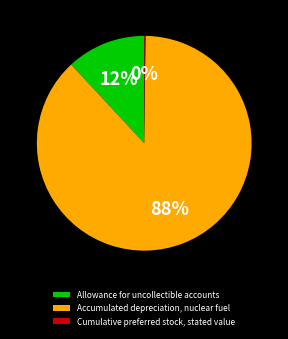

Which slice represents more than half of the pie?

Accumulated depreciation, nuclear fuel